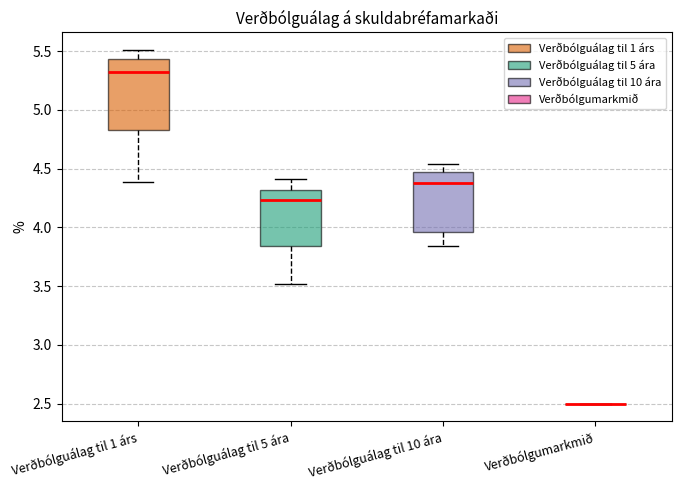

Reading left to right, transcribe this box plot: for each box, give where its median line is, the range the box spans, and where its two whiskers end, as read against the y-axis. The values are not printed on the chart, so give them approximately, as read against the axis.

Verðbólguálag til 1 árs: median 5.30, box 4.85 to 5.45, whiskers 4.40 to 5.50
Verðbólguálag til 5 ára: median 4.25, box 3.85 to 4.30, whiskers 3.50 to 4.40
Verðbólguálag til 10 ára: median 4.40, box 3.95 to 4.45, whiskers 3.85 to 4.55
Verðbólgumarkmið: box collapsed to a line at 2.50, whiskers 2.50 to 2.50